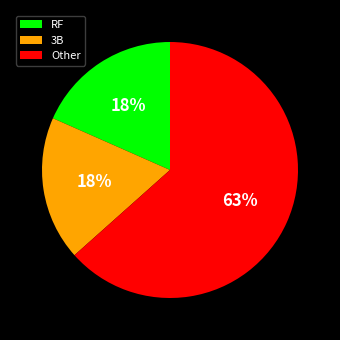

How many slices are in this pie chart?

3